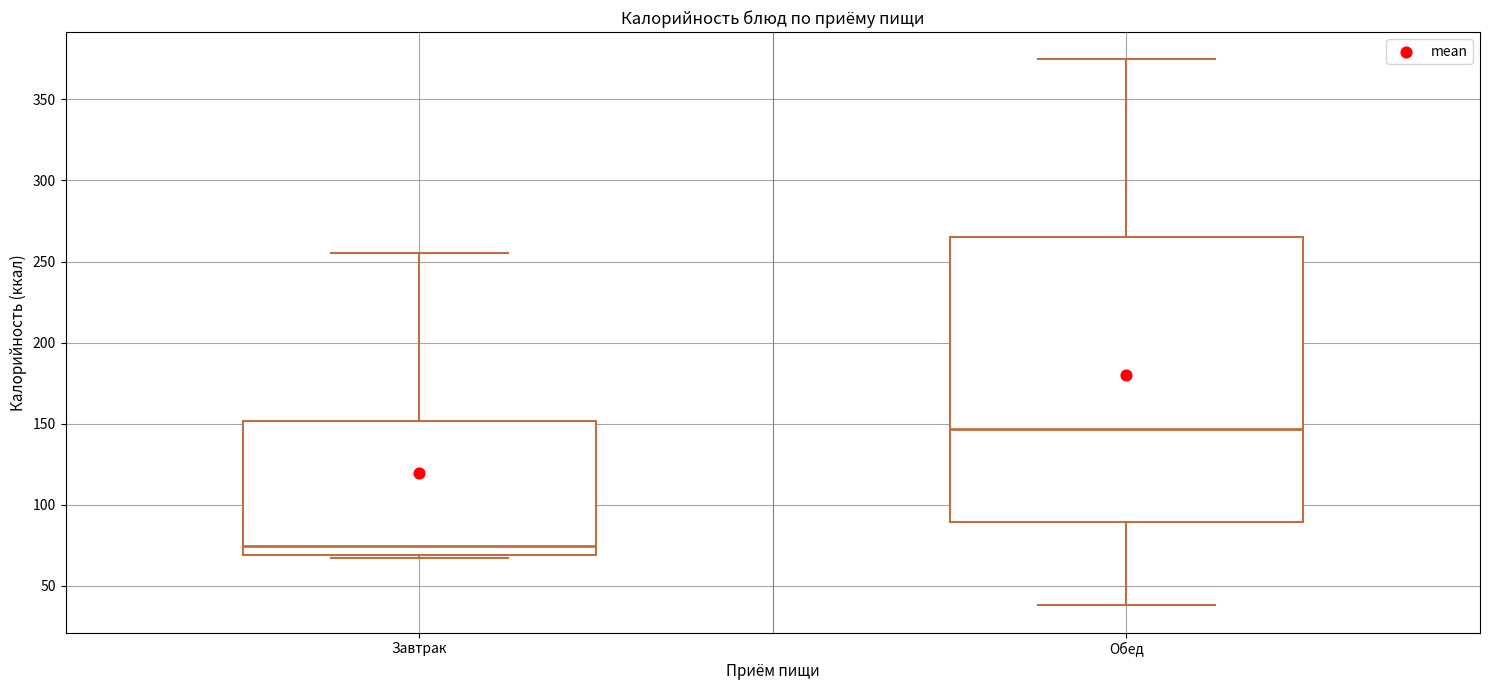

Comparing the boxes themselves (not the whiskers), which one is the tallest?

Обед